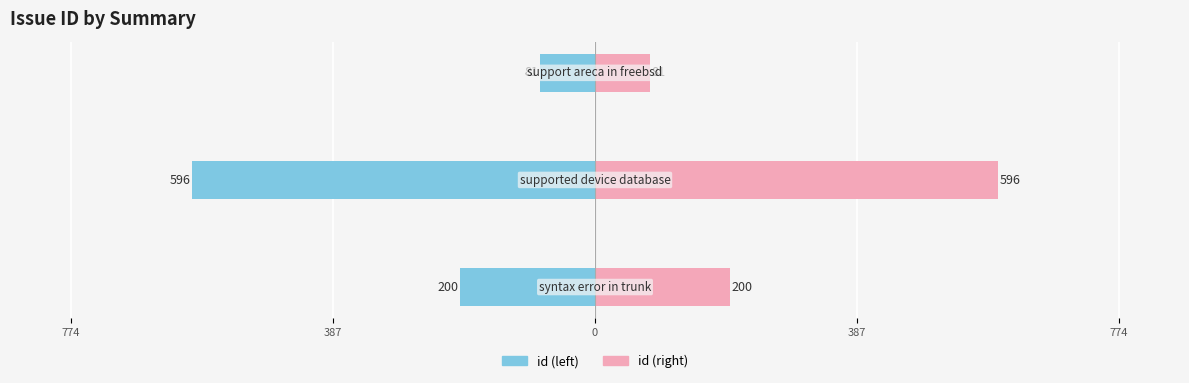

Does the chart contain any negative values?

No